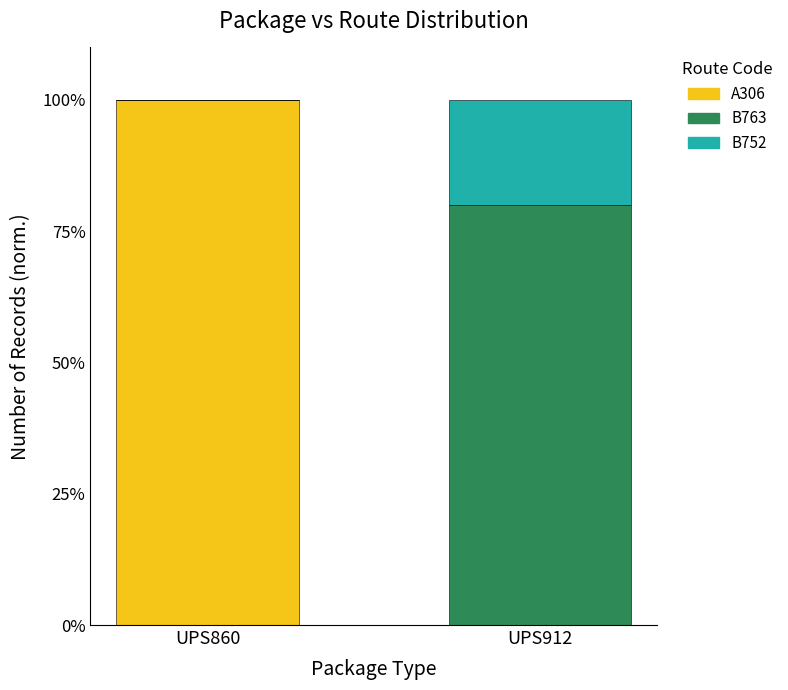

The A306 series shows 139 at UPS860. True or false?

False